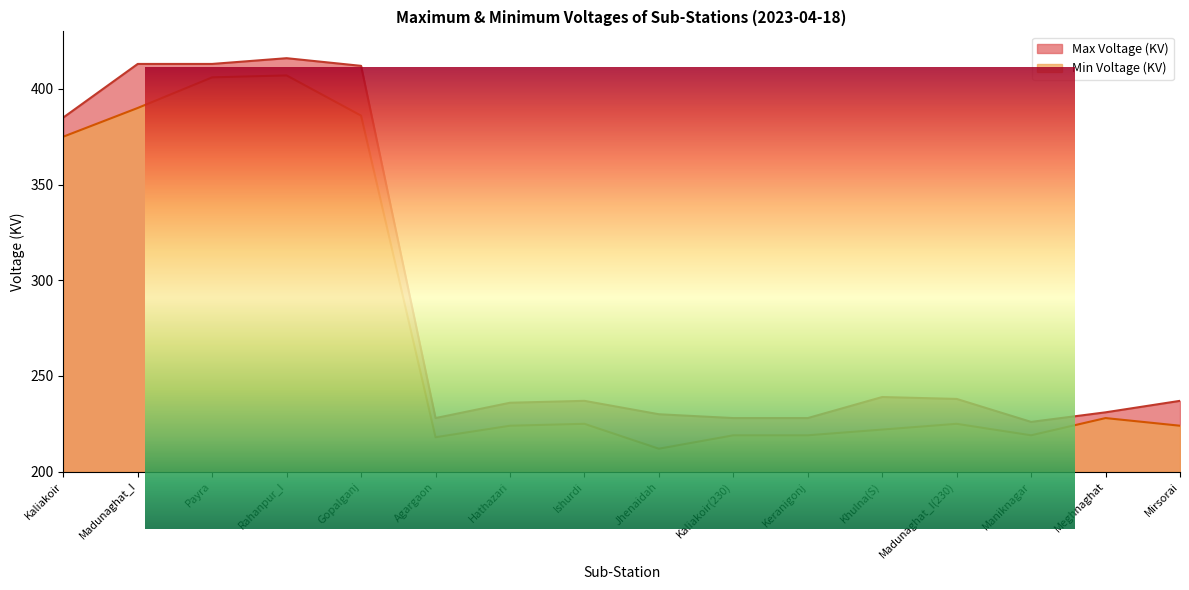

What is the value of the Min Voltage (KV) point at the 14th from the left?

219